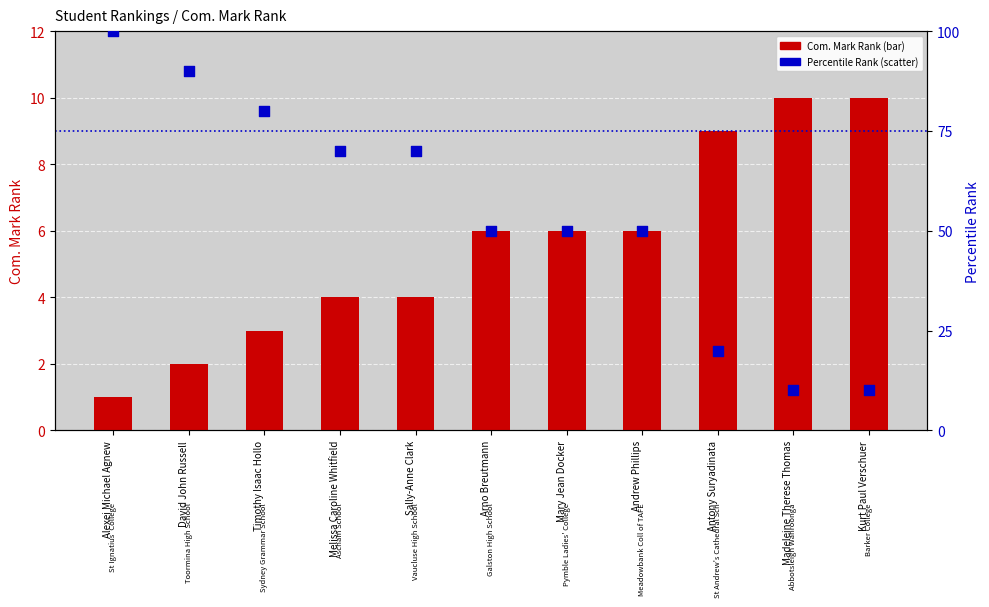

What is the total value across all series at Mary Jean Docker?

56